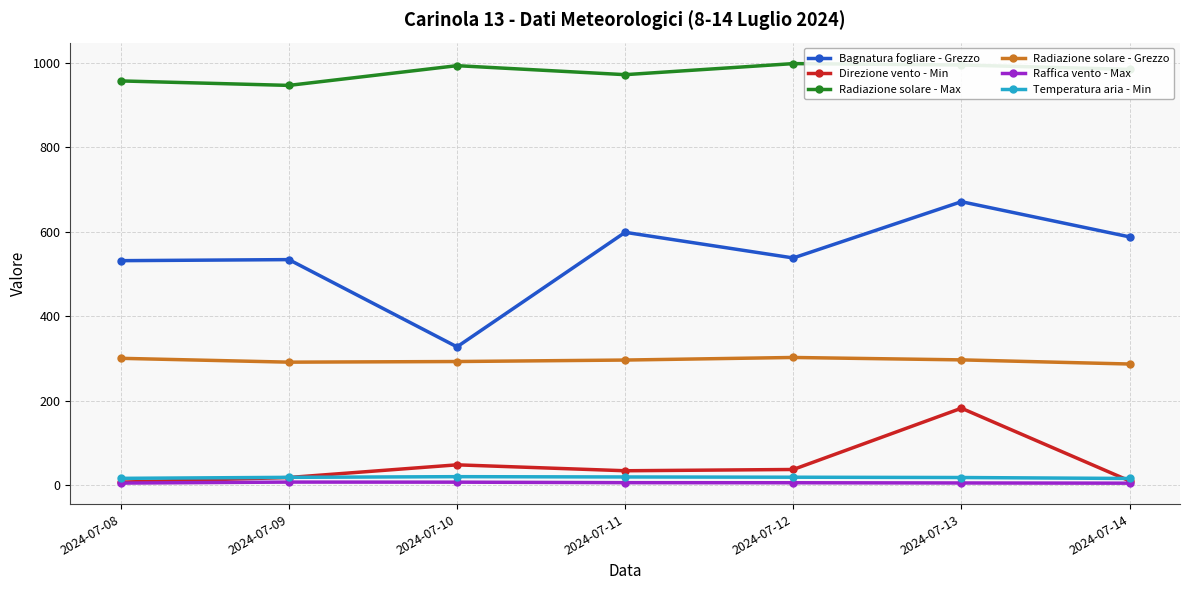

What is the greatest value displayed?

997.6